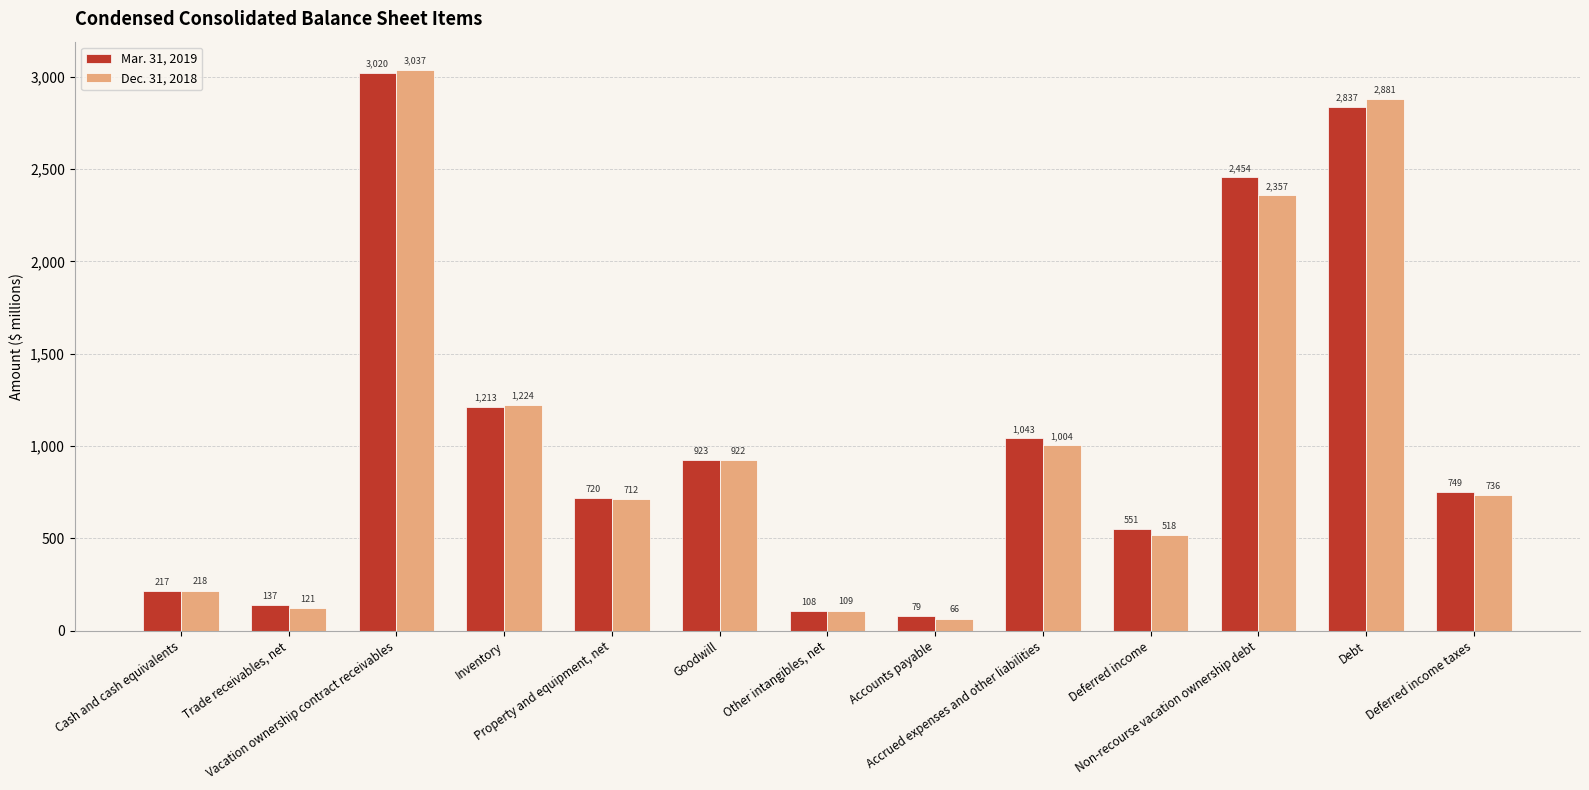

Does the chart contain stacked bars?

No